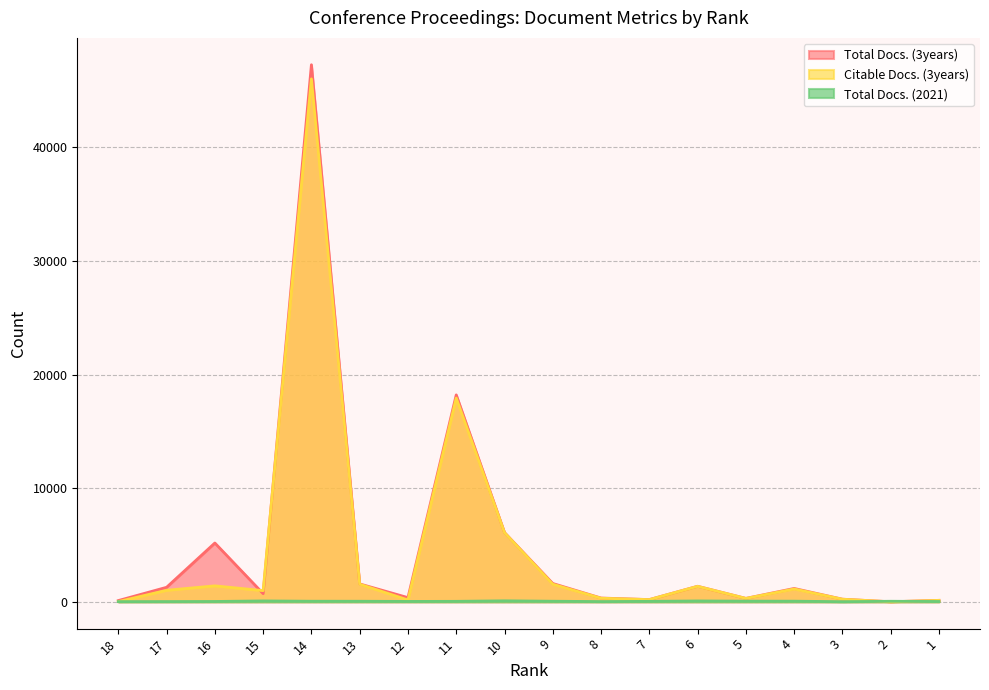

List the labels in order of Citable Docs. (3years) value, smallest first.

2, 18, 1, 12, 7, 3, 5, 8, 15, 17, 4, 6, 16, 9, 13, 10, 11, 14